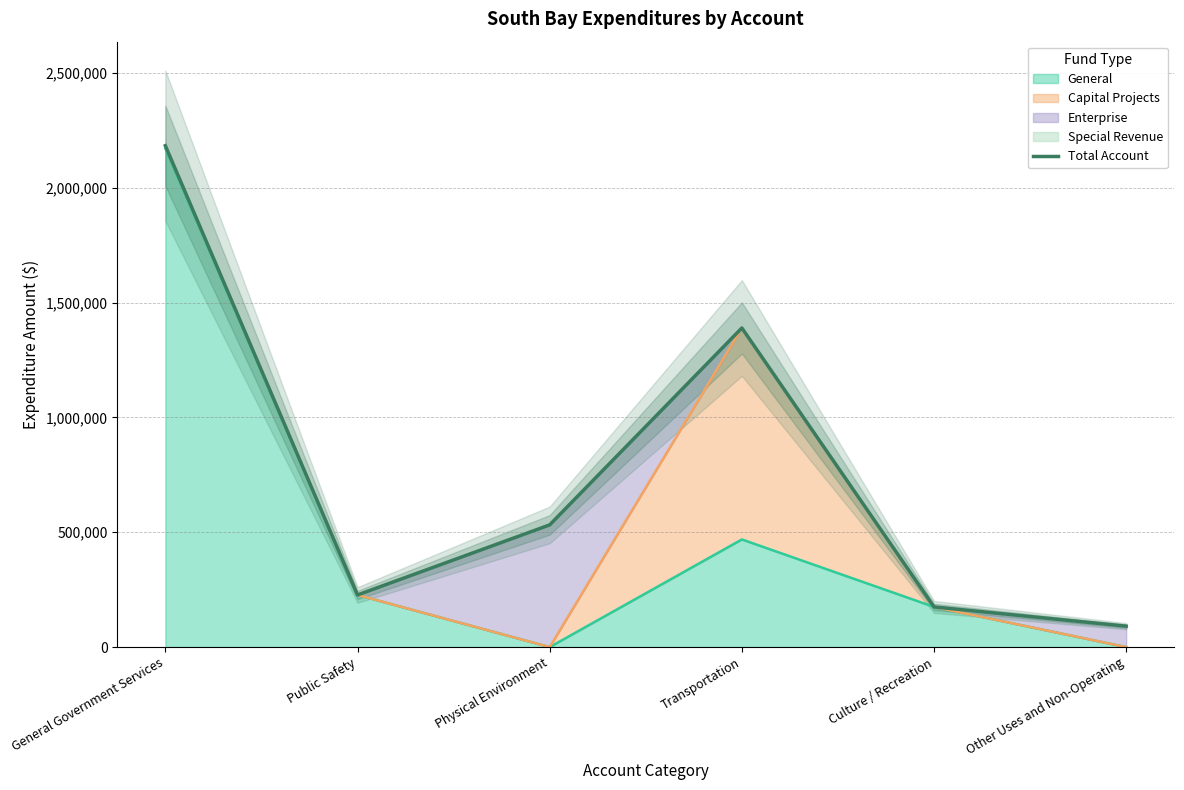

Reading left to right, list all the values displayed in this chart.

General Government Services=2183540	Public Safety=227028	Physical Environment=532157	Transportation=1389690	Culture / Recreation=174950	Other Uses and Non-Operating=91101